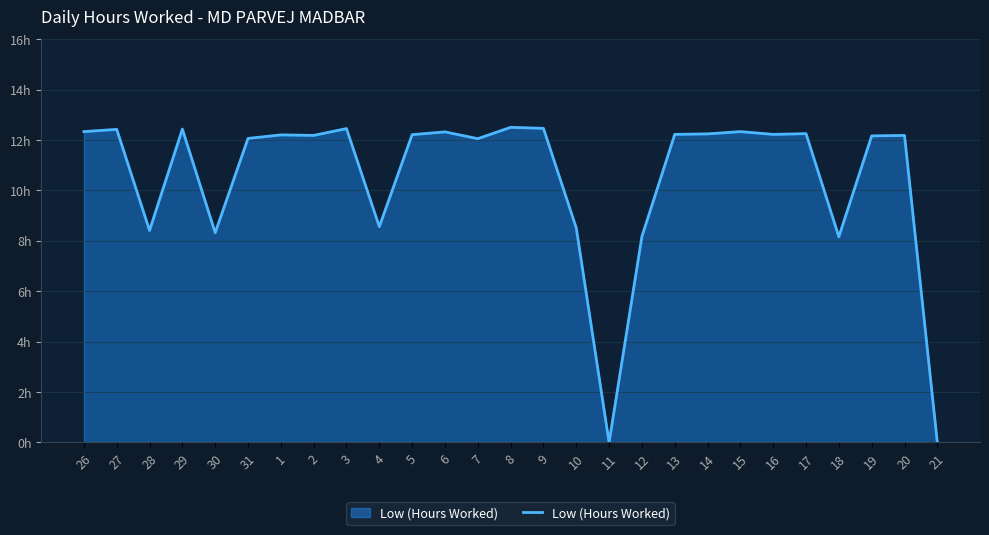

At which category does the data reach its first local valley?

28